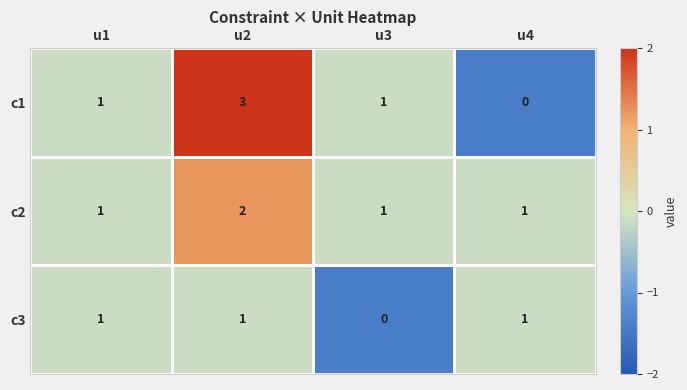

What is the sum of all c3 values?

3